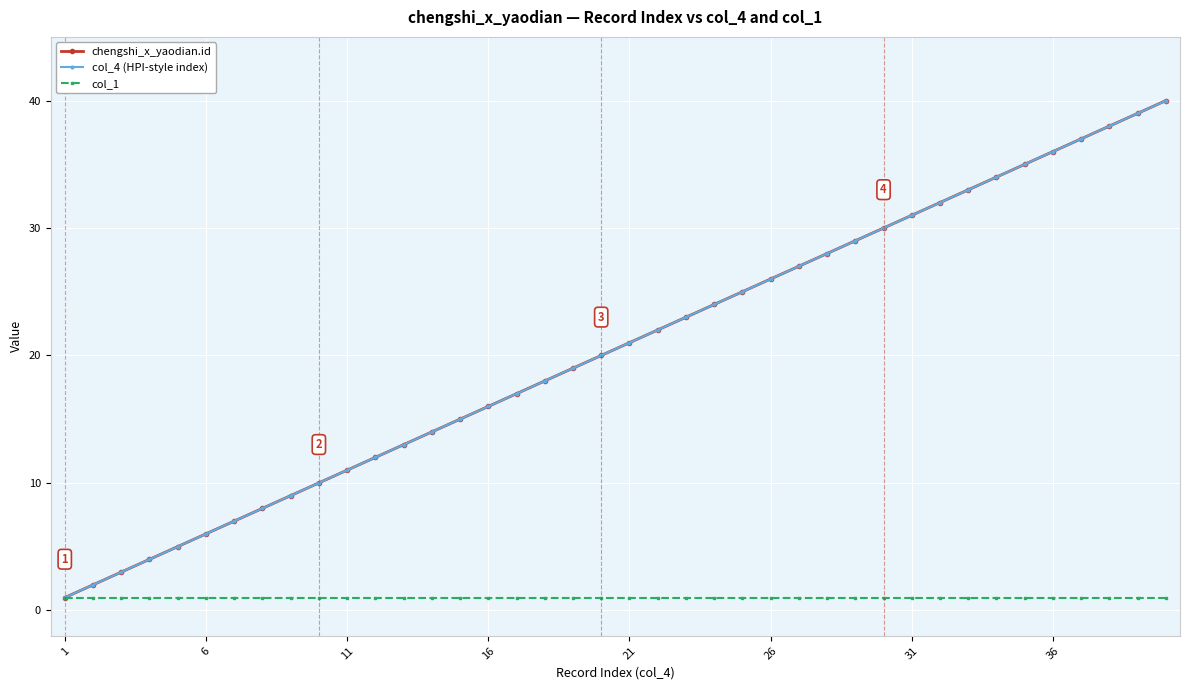

Does the chart have visible grid lines?

Yes